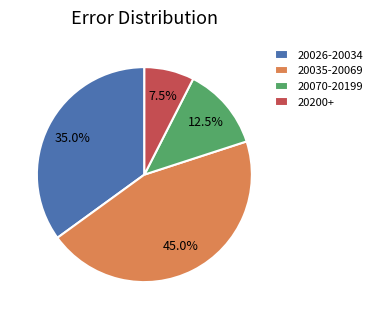

What is the largest slice in the pie chart?

20035-20069